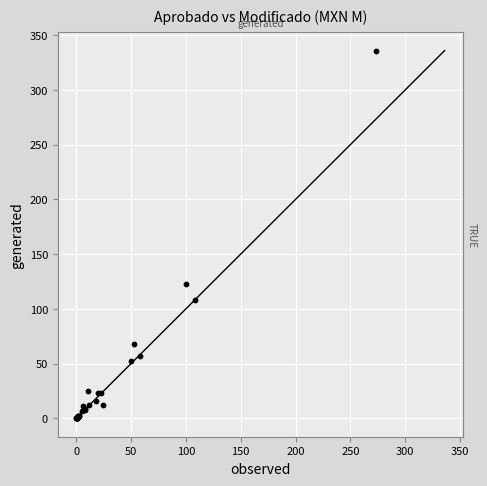

What Y value in the scatter plot is closest to 167?

122.9